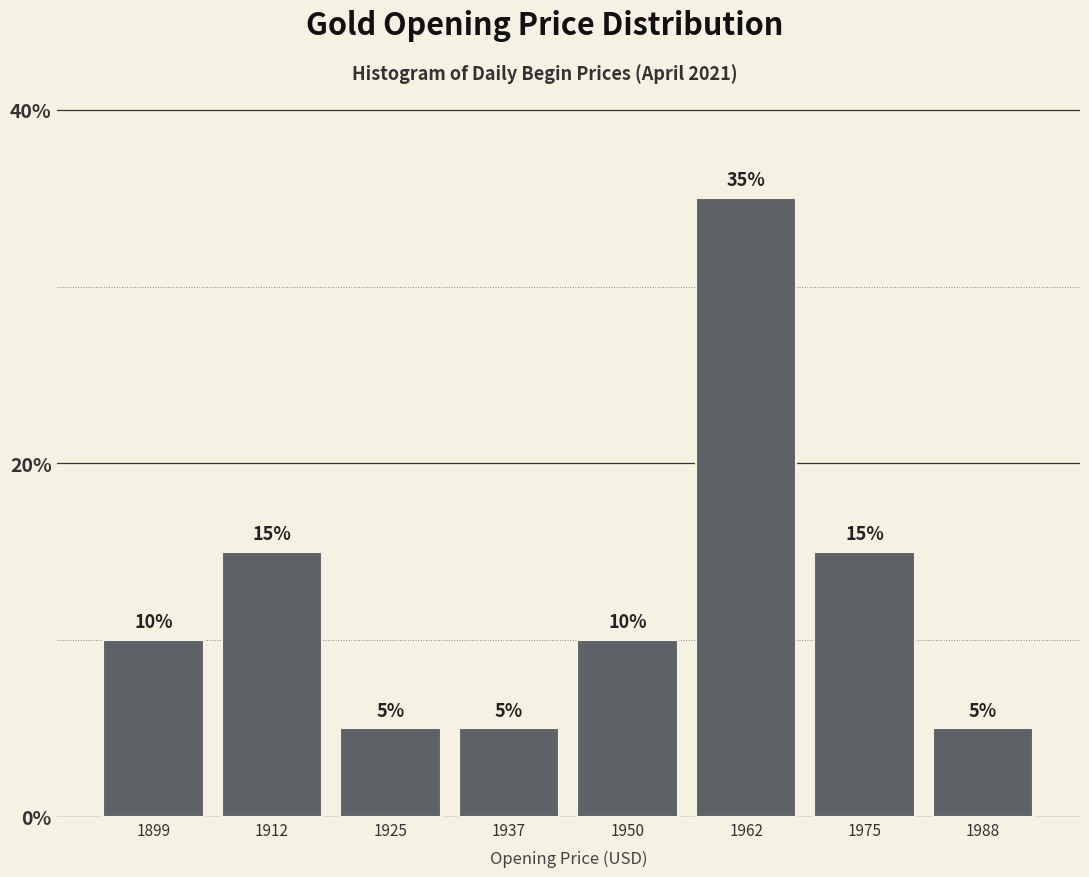

Which range on the x-axis has the tallest bar?

1956 to 1968